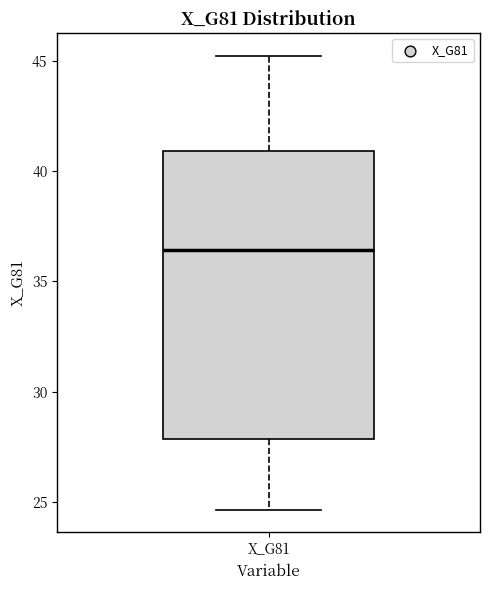

Read this box plot against the y-axis: the position of the median line, the range covered by the box, and the ends of both whiskers. The values are not printed on the chart, so give them approximately, as read against the axis.

median 36.5, box 28.0 to 41.0, whiskers 24.5 to 45.0